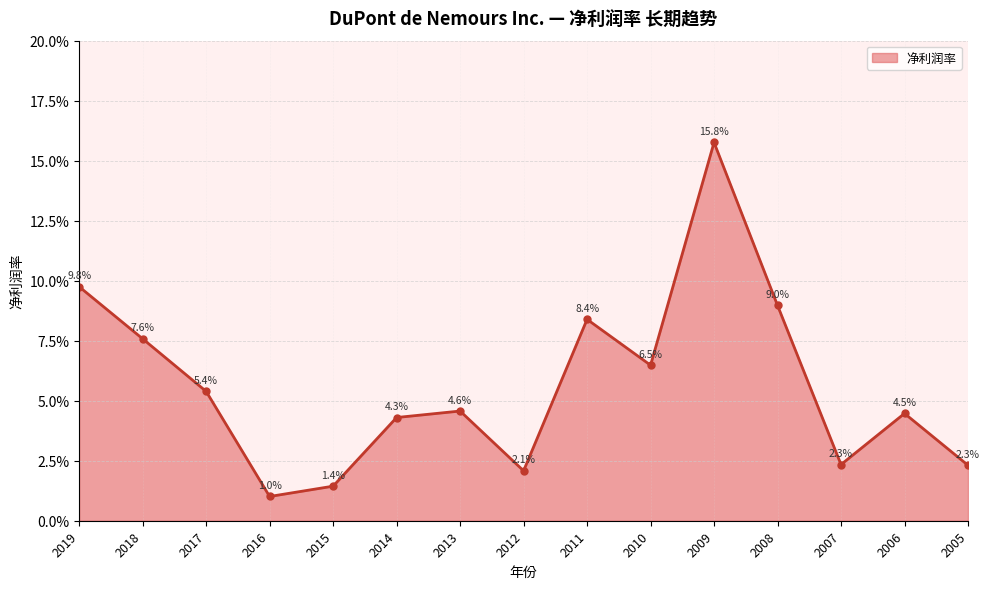

Which has a higher value, 2011 or 2008?

2008